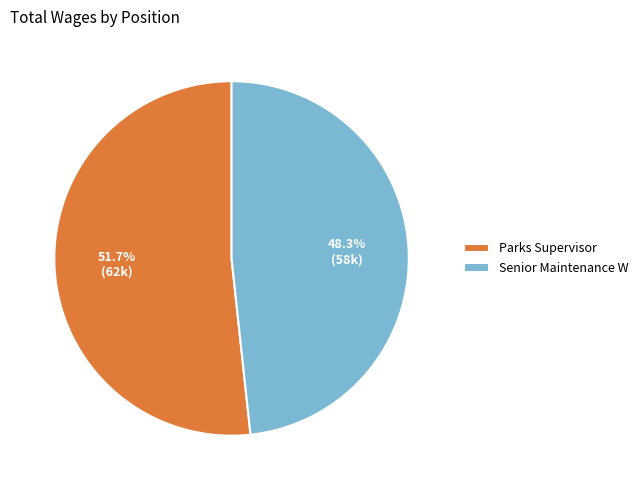

Which has a higher value, Parks Supervisor or Senior Maintenance W?

Parks Supervisor